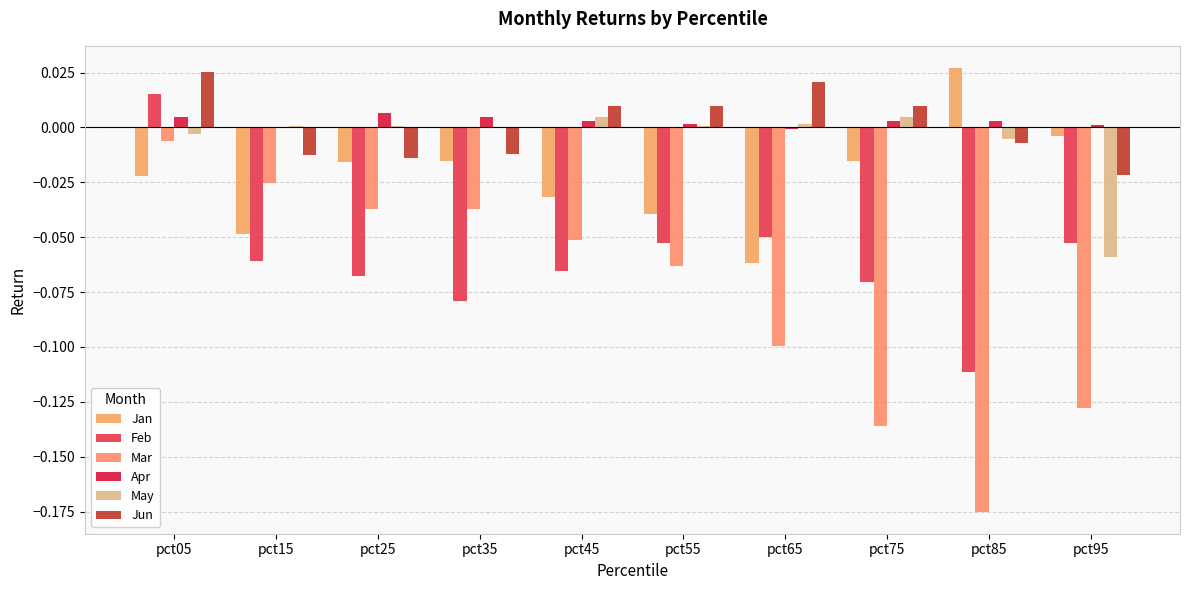

Which series has the largest total across all categories?

Apr